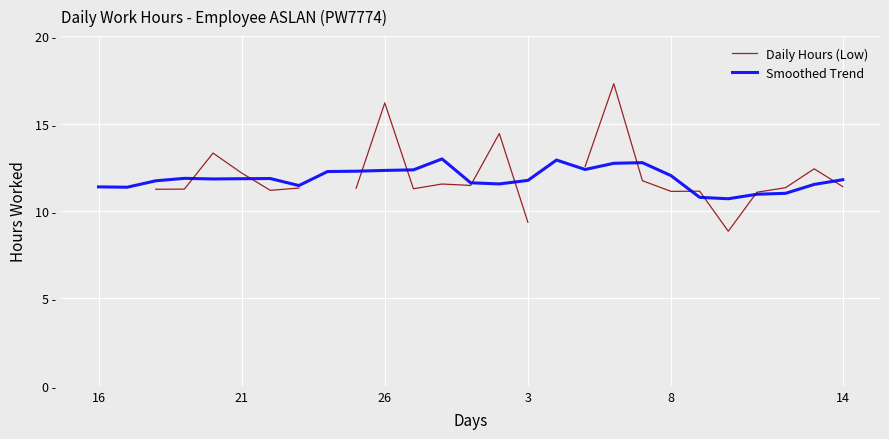

What is the greatest value displayed?

17.3